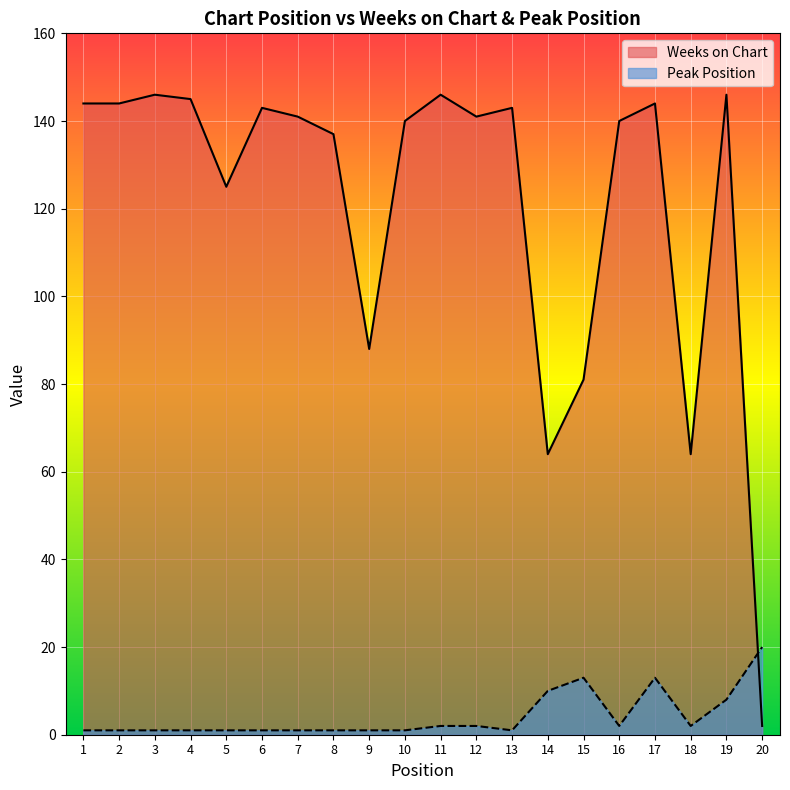

How many categories are shown in the chart?

20